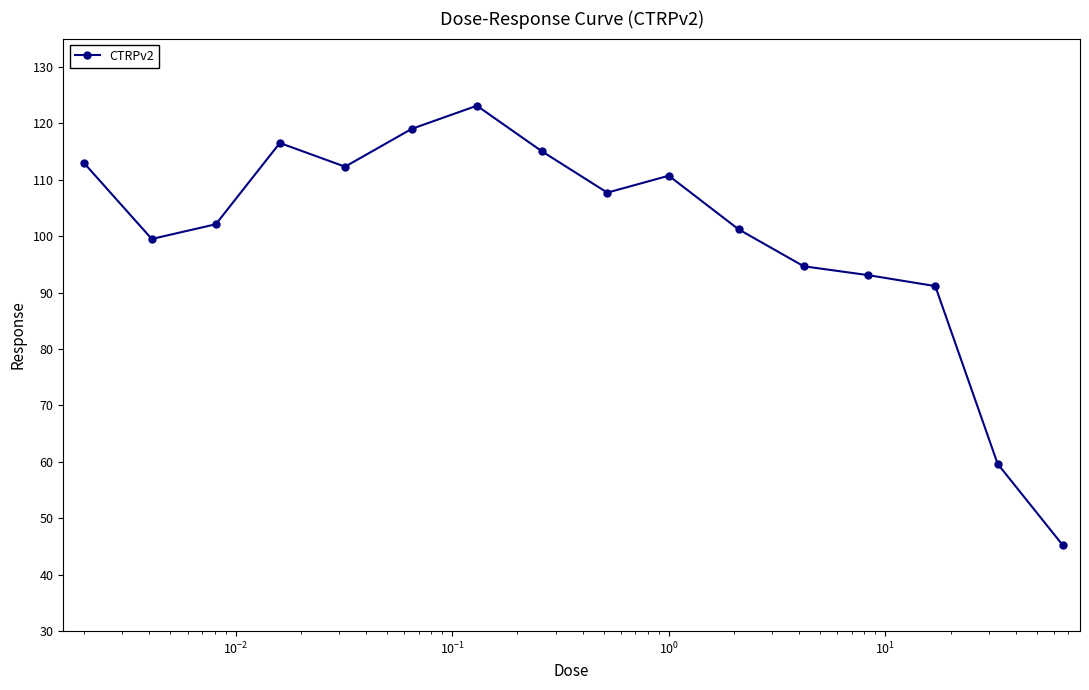

What is the difference between the maximum and minimum values?

77.9